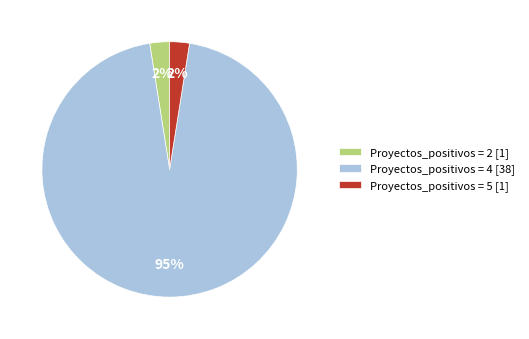

Is it true that Proyectos_positivos = 4 [38] is 95% of the pie?

True